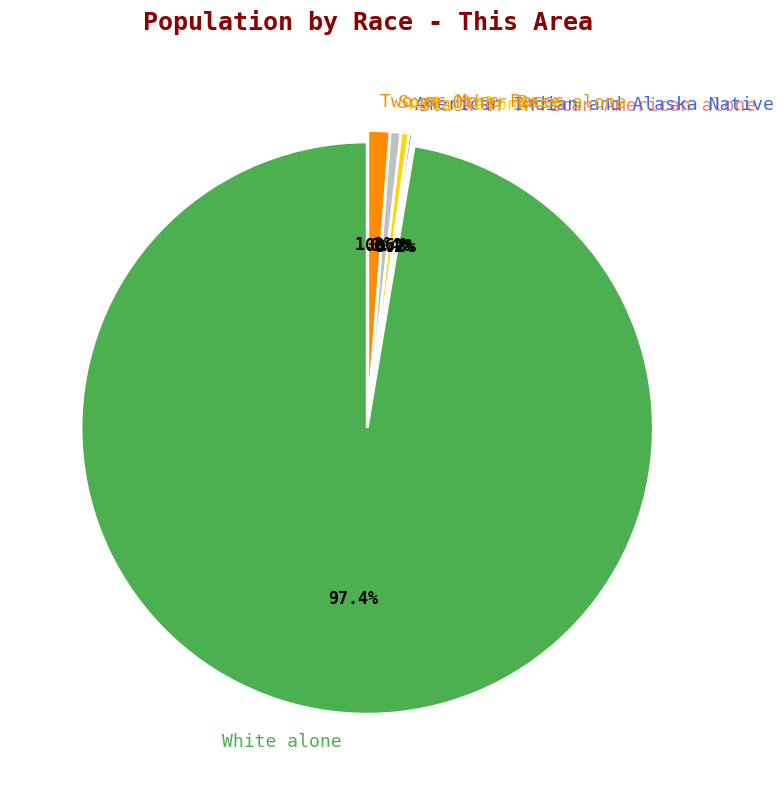

Which category has the biggest portion of the pie?

White alone